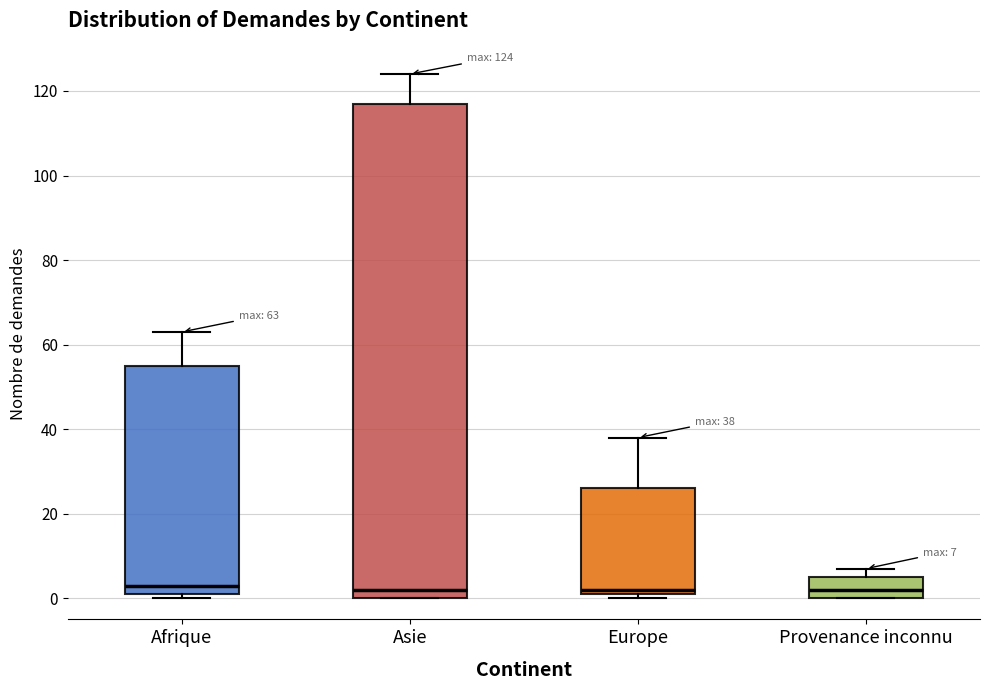

Which box is the tallest, from its lower edge to its upper edge?

Asie